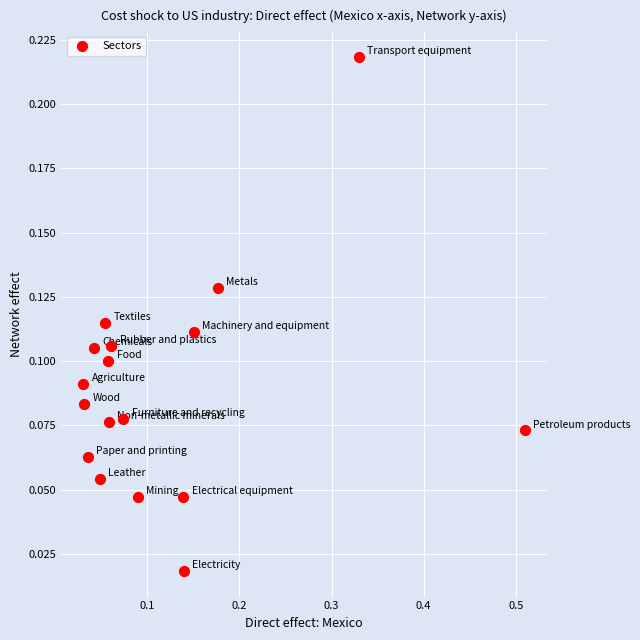

How many points are shown in the scatter plot?

17